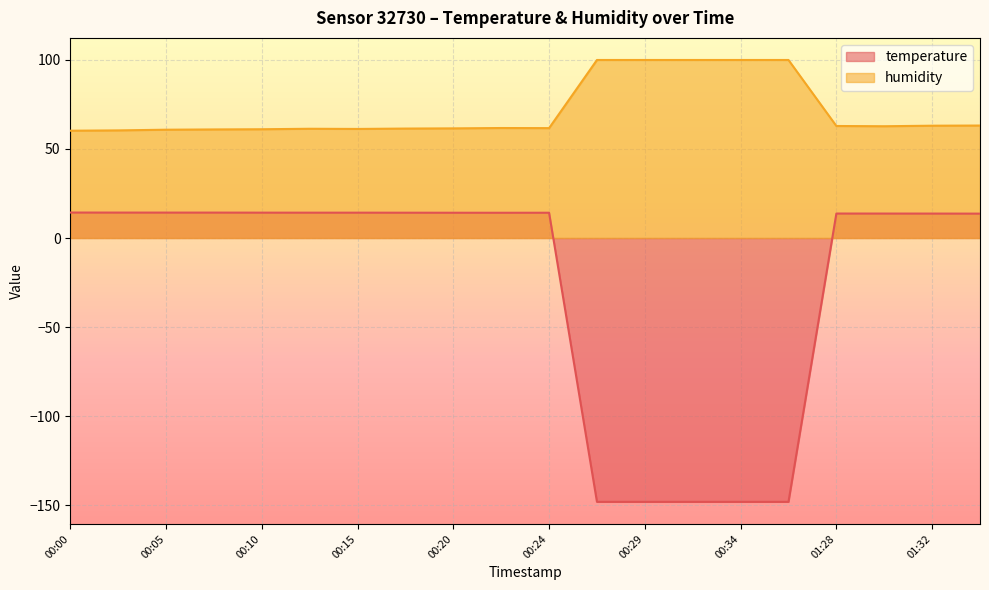

Reading left to right, what are all the values shown in this chart?

temperature: 14.3	14.3	14.3	14.3	14.2	14.2	14.2	14.2	14.2	14.2	14.2	-148.2	-148.2	-148.2	-148.2	-148.2	13.7	13.7	13.7	13.7
humidity: 60.3	60.5	60.8	61.0	61.1	61.4	61.3	61.5	61.6	61.8	61.7	100.0	100.0	100.0	100.0	100.0	62.9	62.8	63.1	63.2